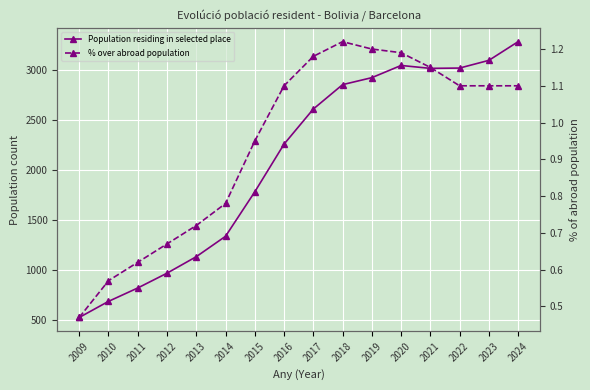

Between 2017 and 2012, which is larger?

2017